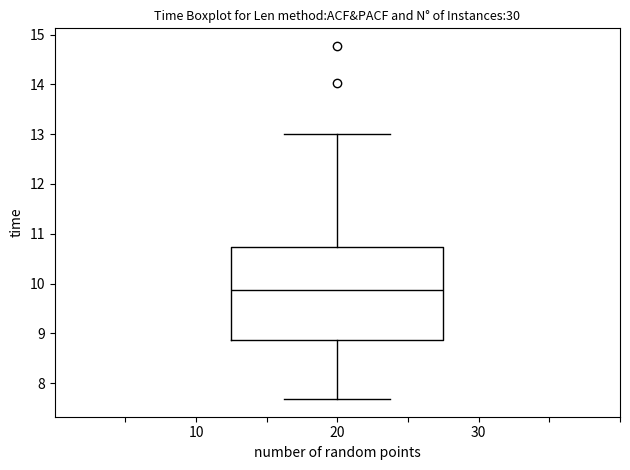

Where is the upper edge of the box at x = 20 on the y-axis? The values are not printed on the chart, so give them approximately, as read against the axis.

10.7